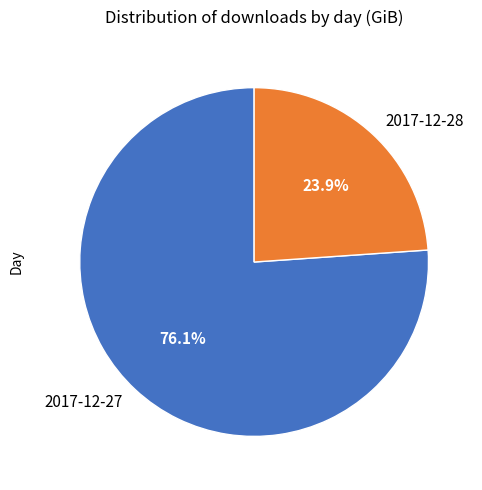

To the nearest percent, what portion does 2017-12-27 represent?

76%